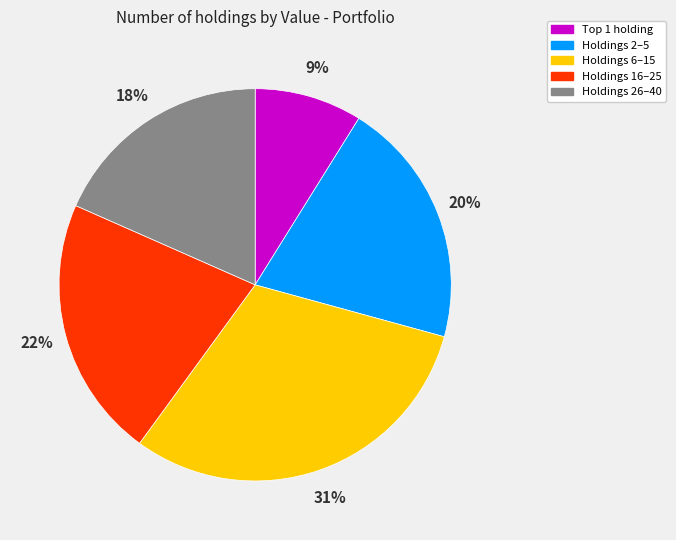

Is there any slice that represents more than half of the pie?

No